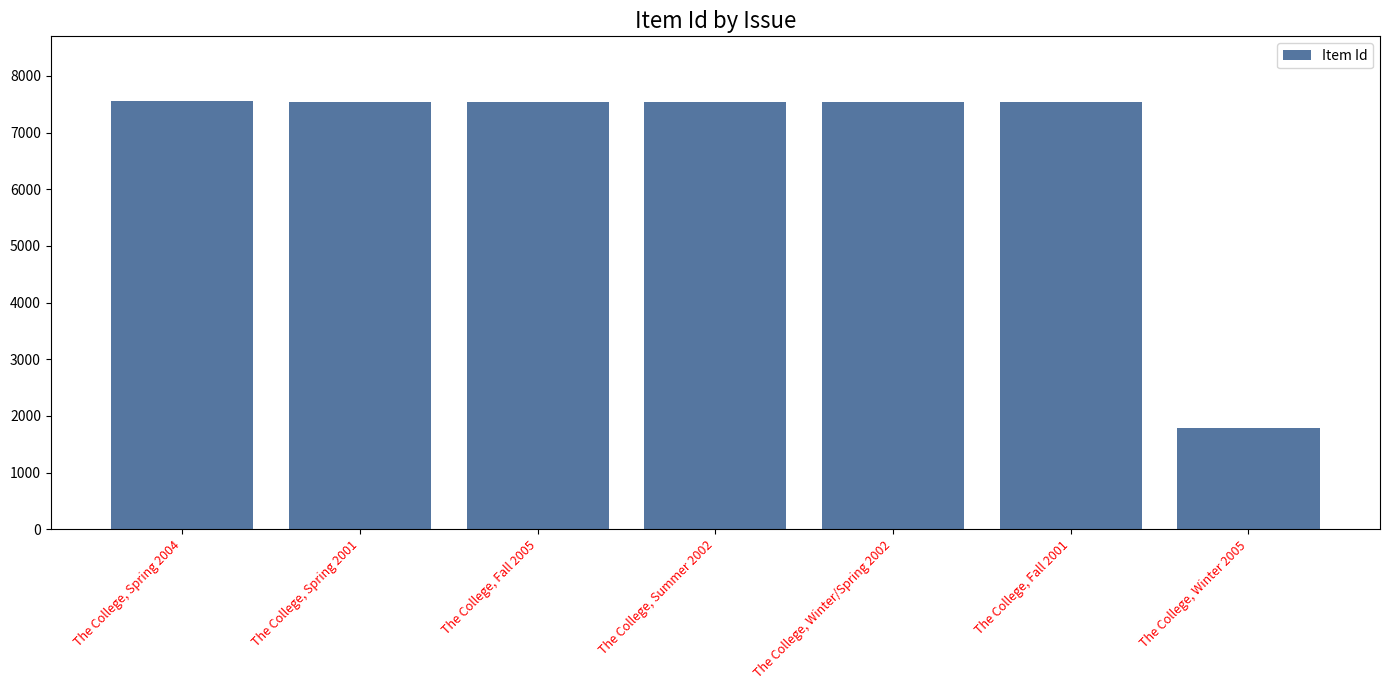

What is the approximate value at The College, Winter/Spring 2002?

7540